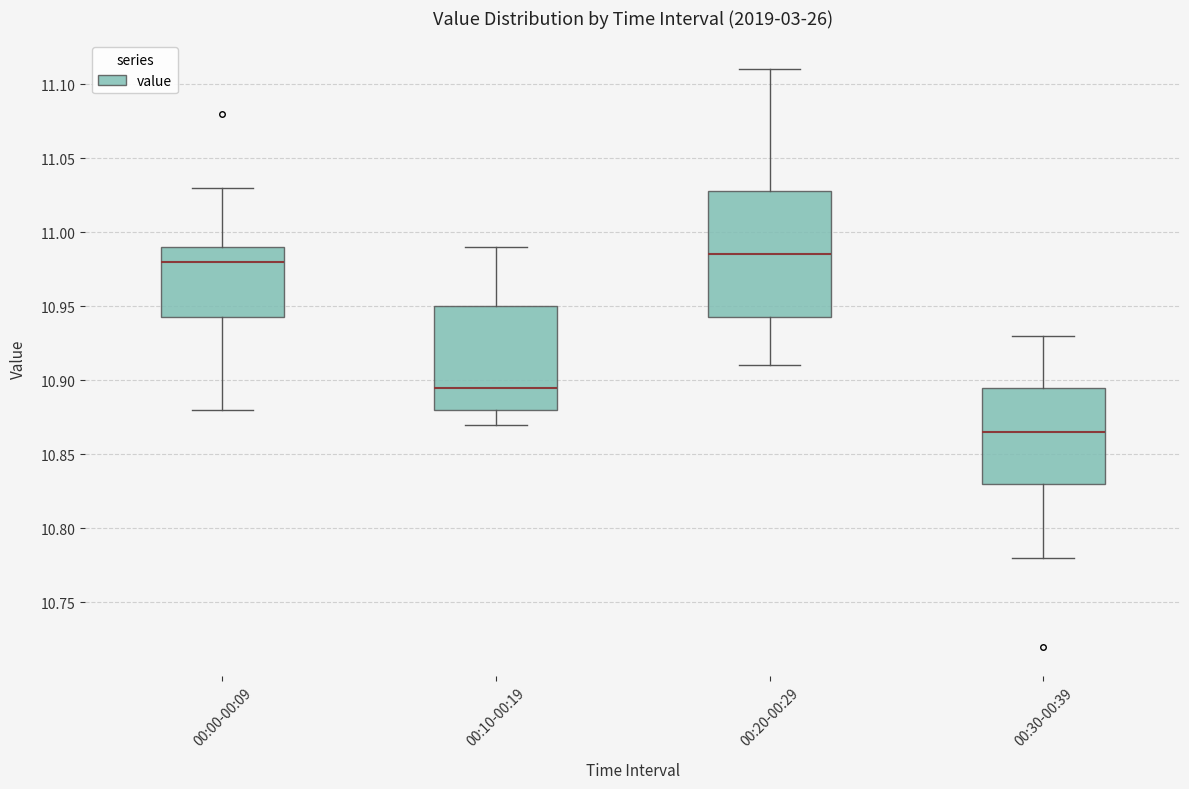

Reading left to right, read every box against the y-axis: the position of its median line, the range the box covers, and the ends of its whiskers. The values are not printed on the chart, so give them approximately, as read against the axis.

00:00-00:09: median 10.980, box 10.945 to 10.990, whiskers 10.880 to 11.030
00:10-00:19: median 10.895, box 10.880 to 10.950, whiskers 10.870 to 10.990
00:20-00:29: median 10.985, box 10.945 to 11.030, whiskers 10.910 to 11.110
00:30-00:39: median 10.865, box 10.830 to 10.895, whiskers 10.780 to 10.930